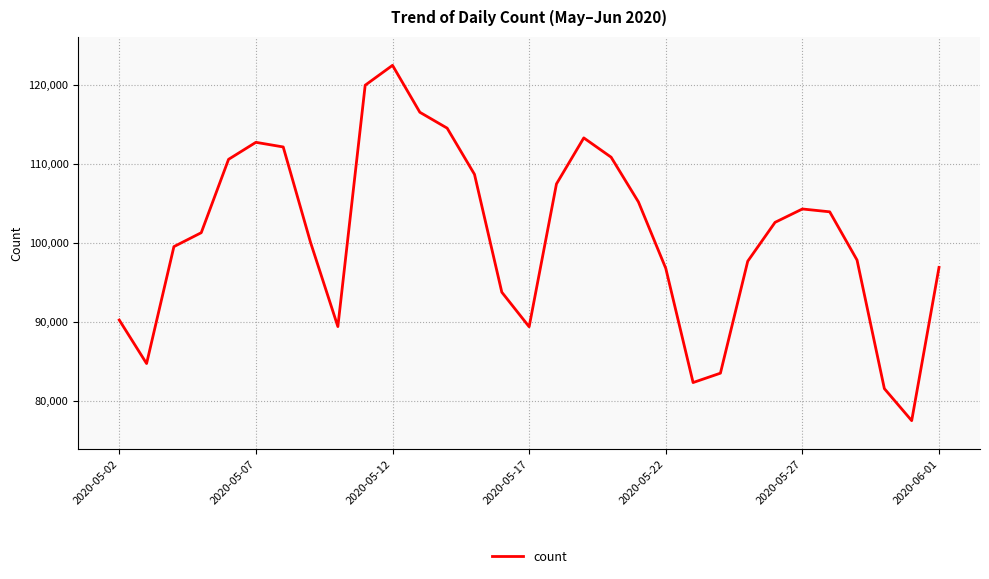

What is the difference between the maximum and minimum values?

45042